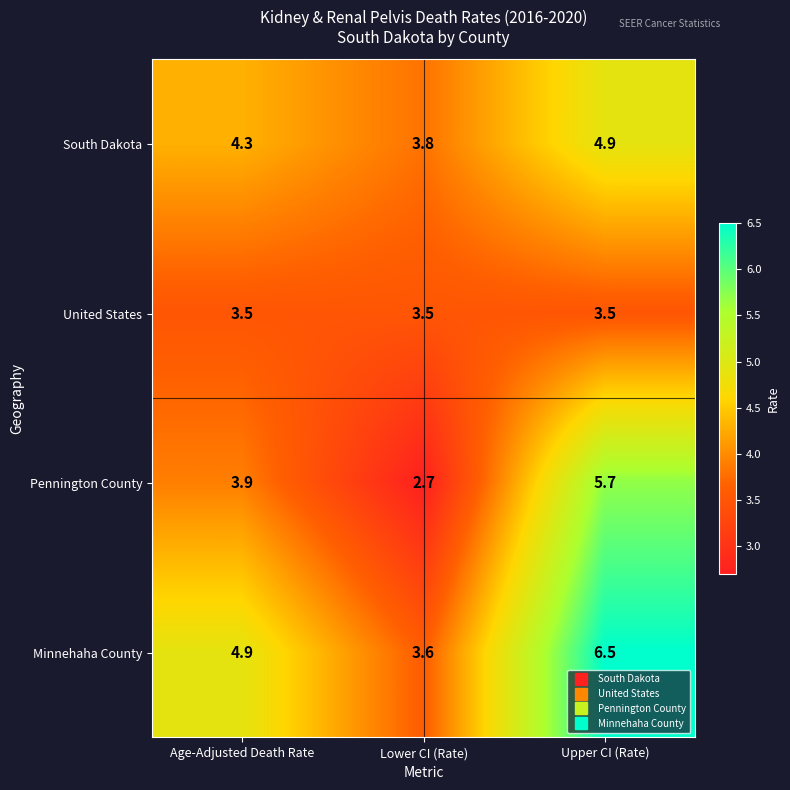

True or false: Minnehaha County has a value of 4.9 at Lower CI (Rate).

False